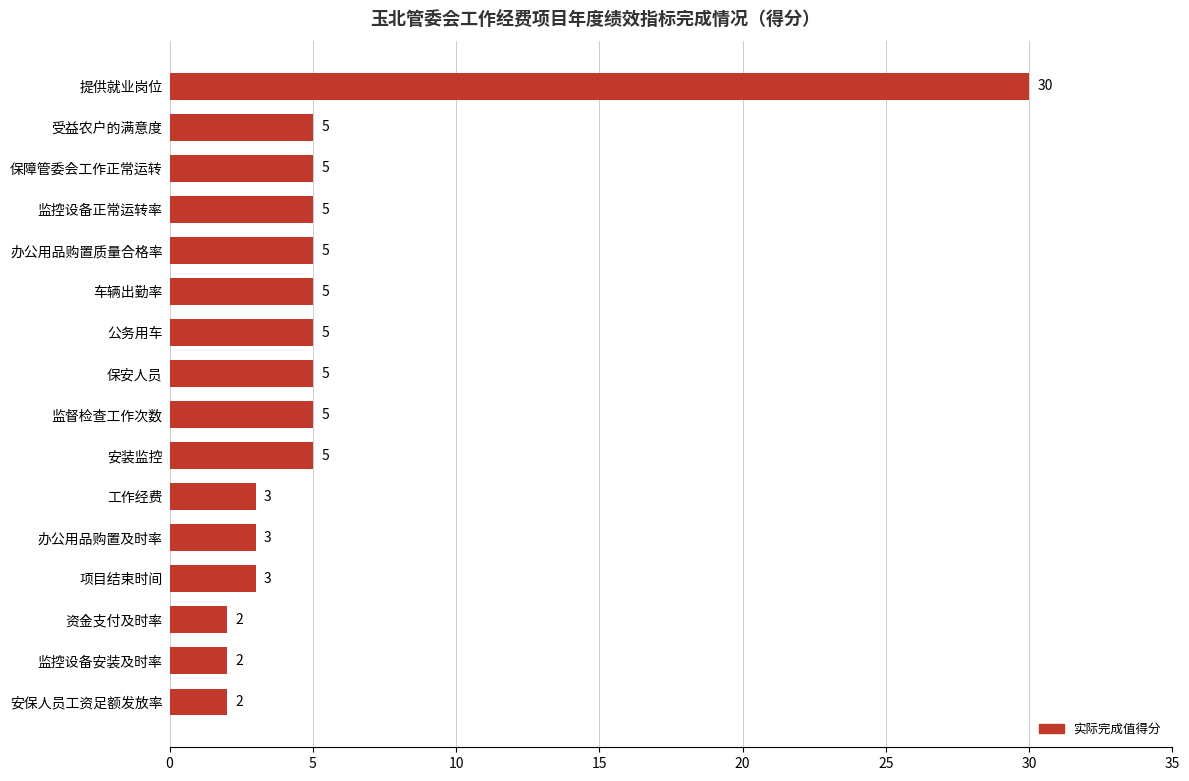

What value does the data have at 提供就业岗位, to the nearest 5?

30